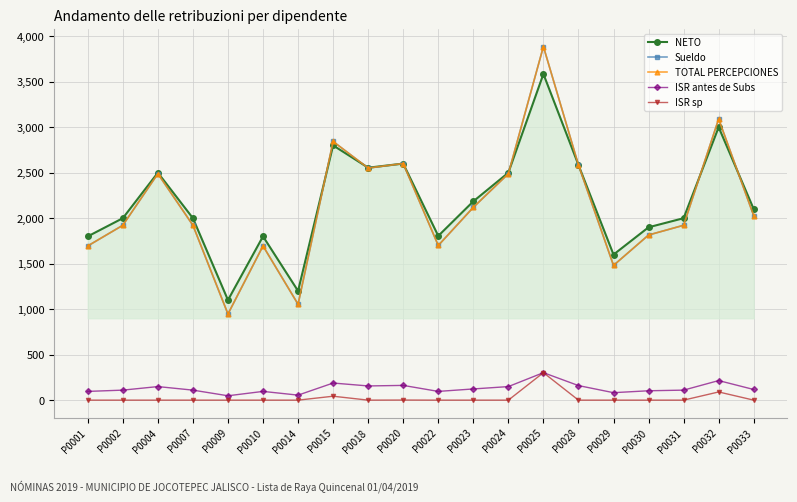

True or false: ISR antes de Subs has more than 1 interior local peaks.

True